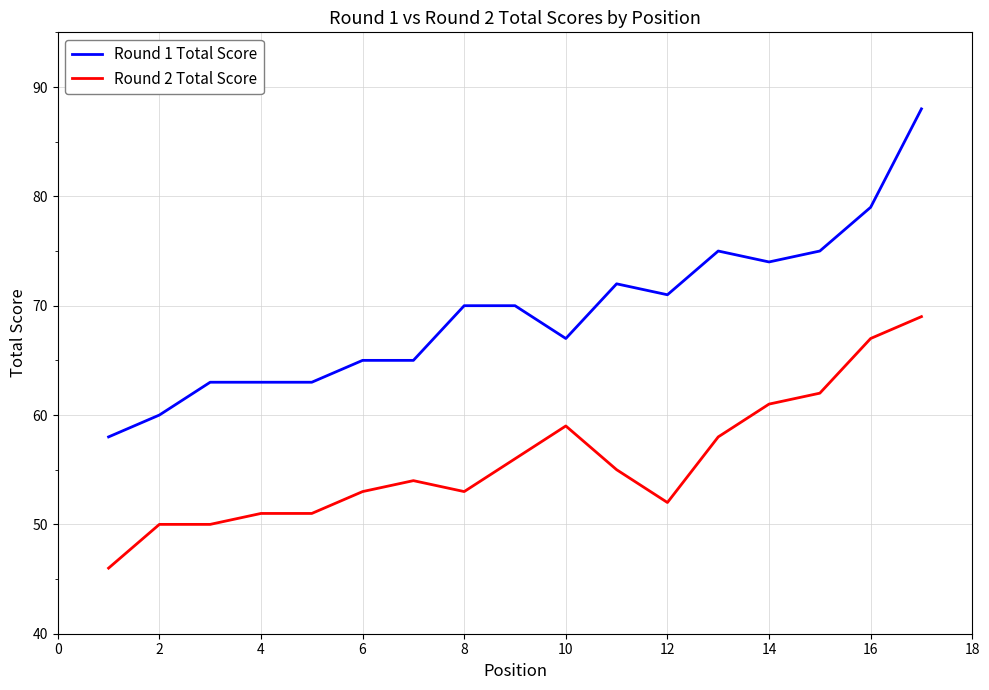

Which series has the largest total across all categories?

Round 1 Total Score